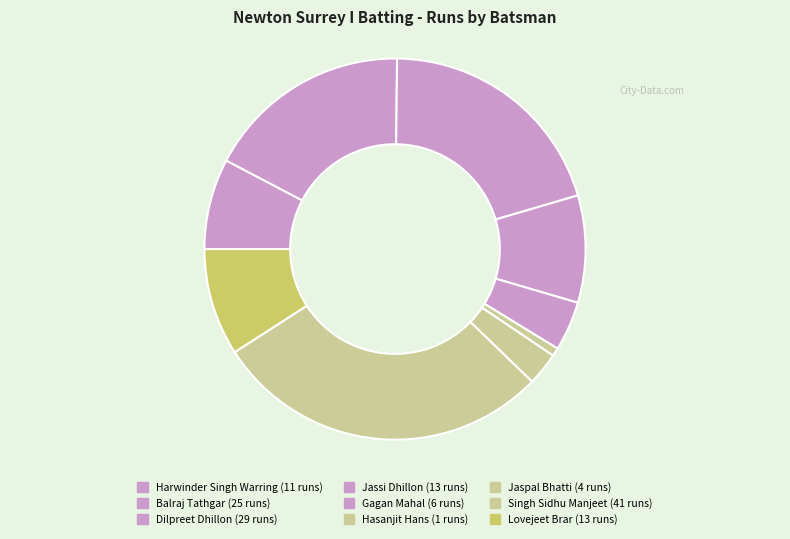

How many segments does this pie chart have?

9